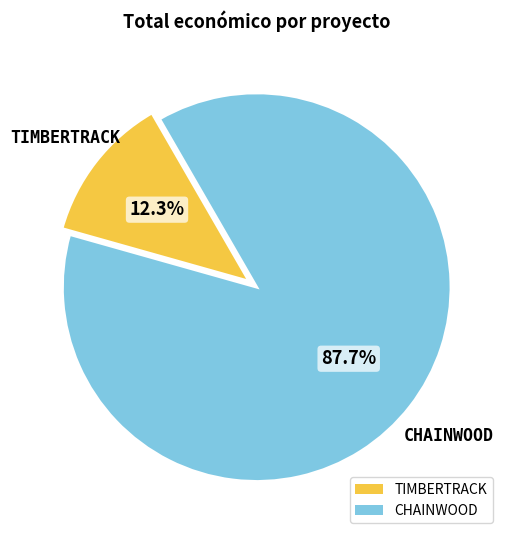

Rank the categories by value from highest to lowest.

CHAINWOOD, TIMBERTRACK